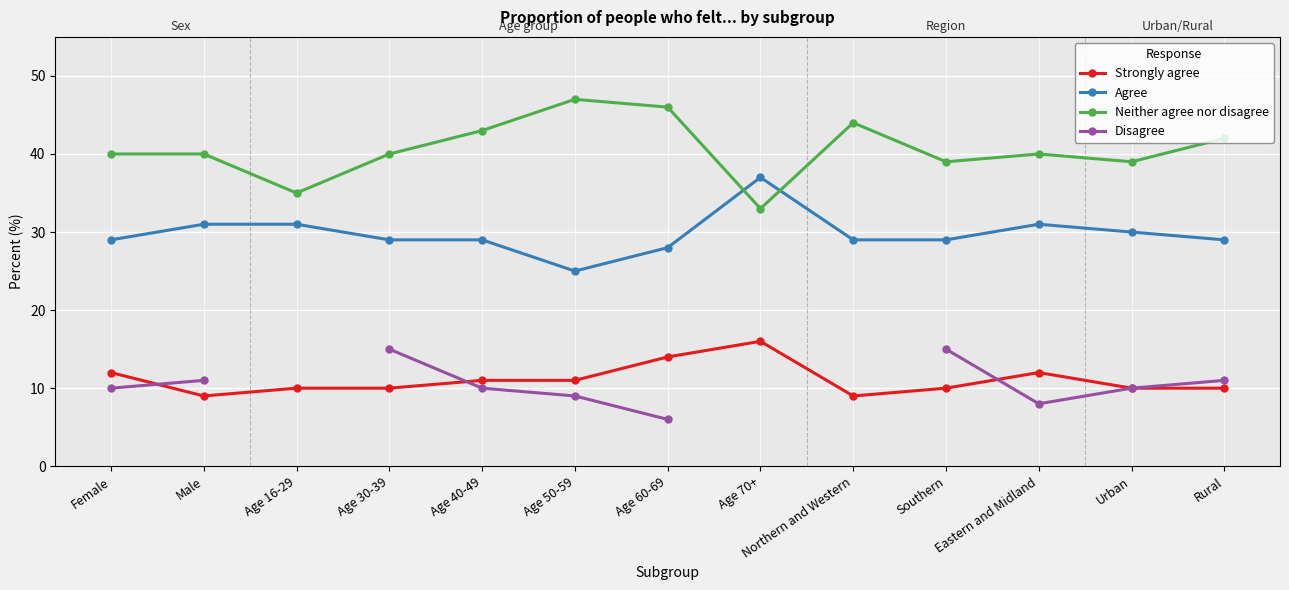

What is the label of the 6th point from the right?

Age 70+